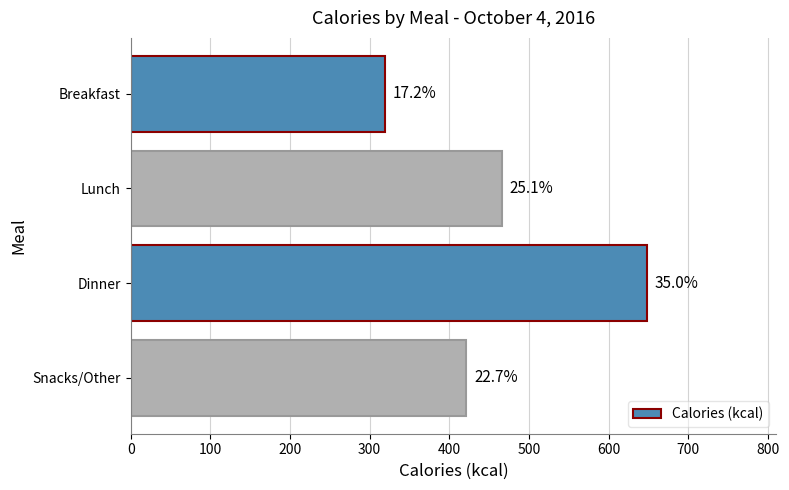

How many bars are there in total?

4